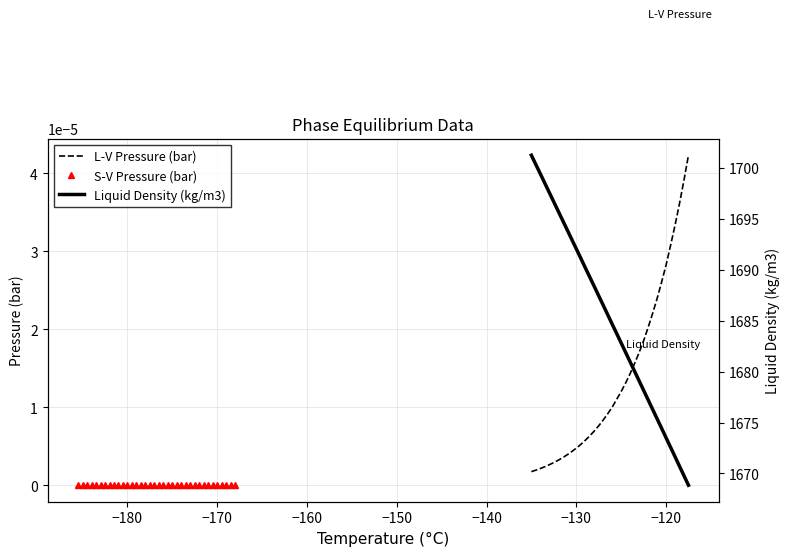

Rank the series by their maximum value, from lowest to highest.

S-V Pressure (bar), L-V Pressure (bar), Liquid Density (kg/m3)